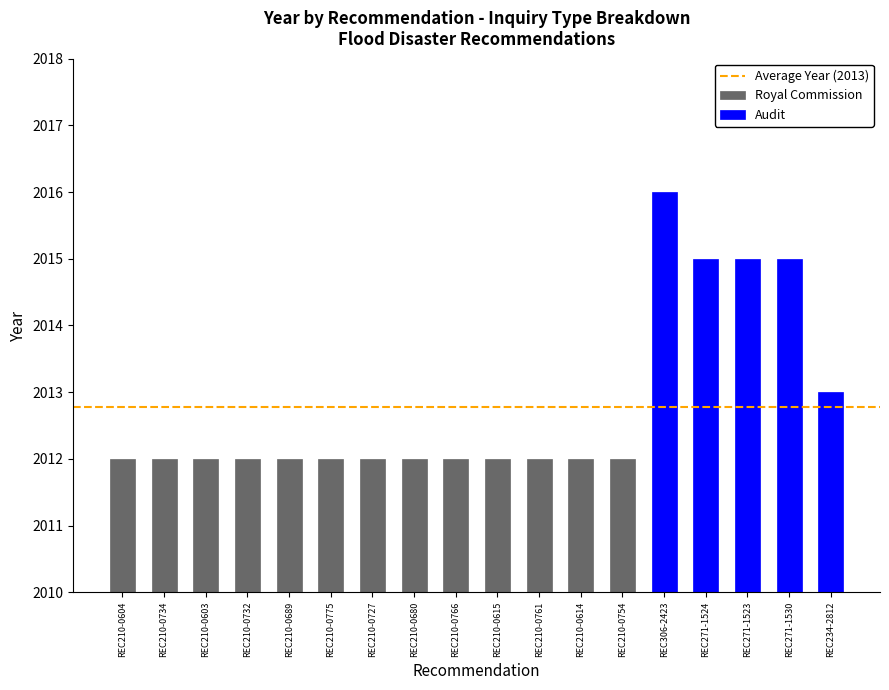

What is the minimum value for Audit?

2013